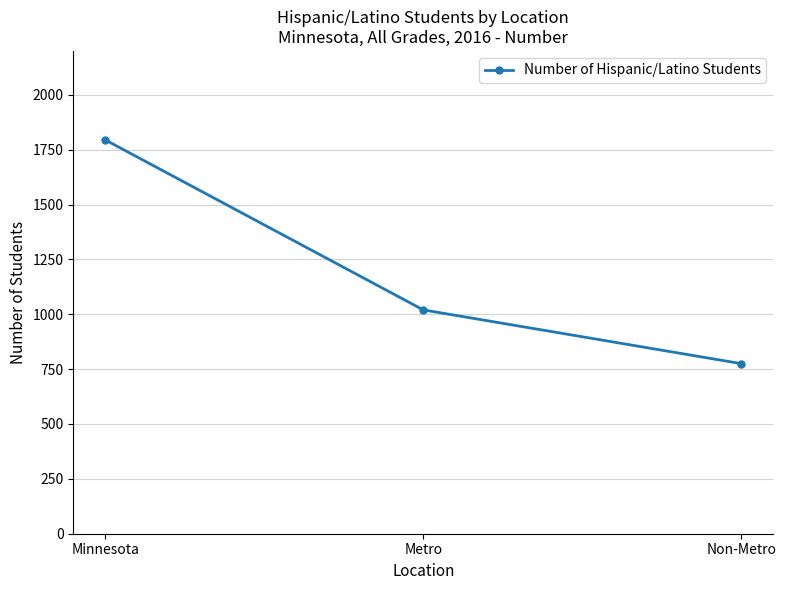

What is the value of the 3rd point from the left?

775